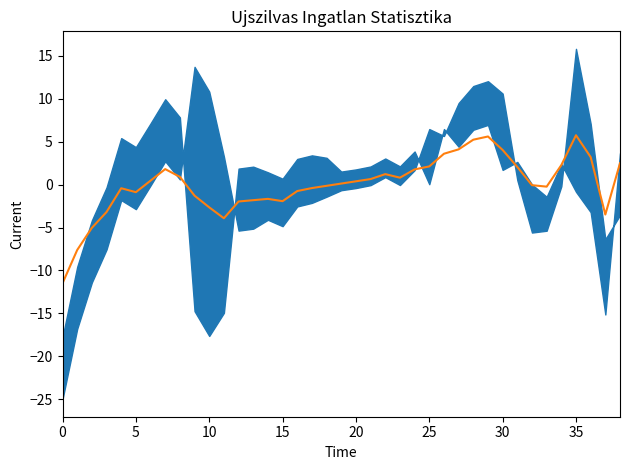

The chart shows a value of 1.2 at 22. True or false?

True